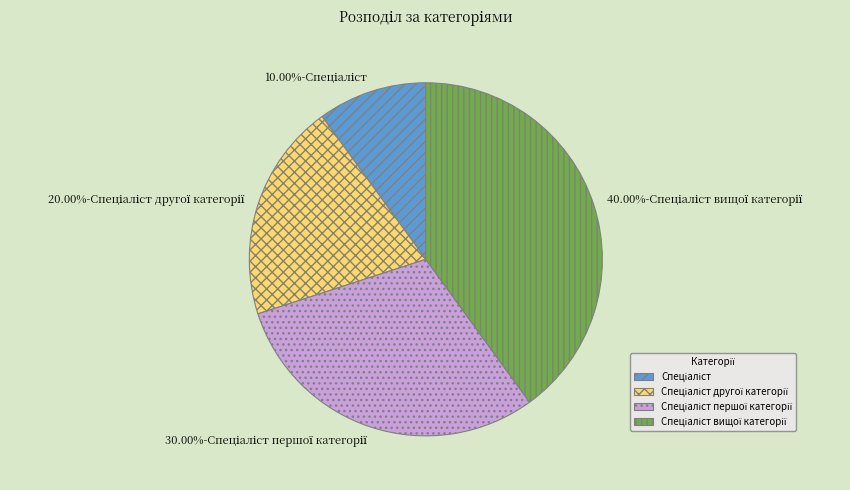

Does any single category account for the majority?

No